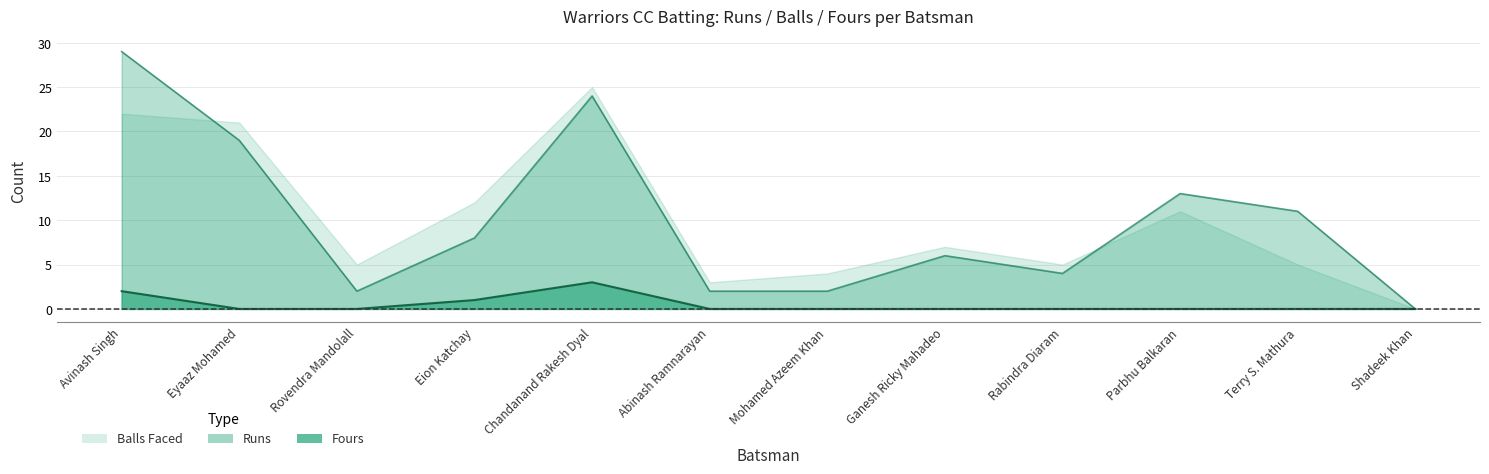

Which label corresponds to the largest value in the chart?

Avinash Singh